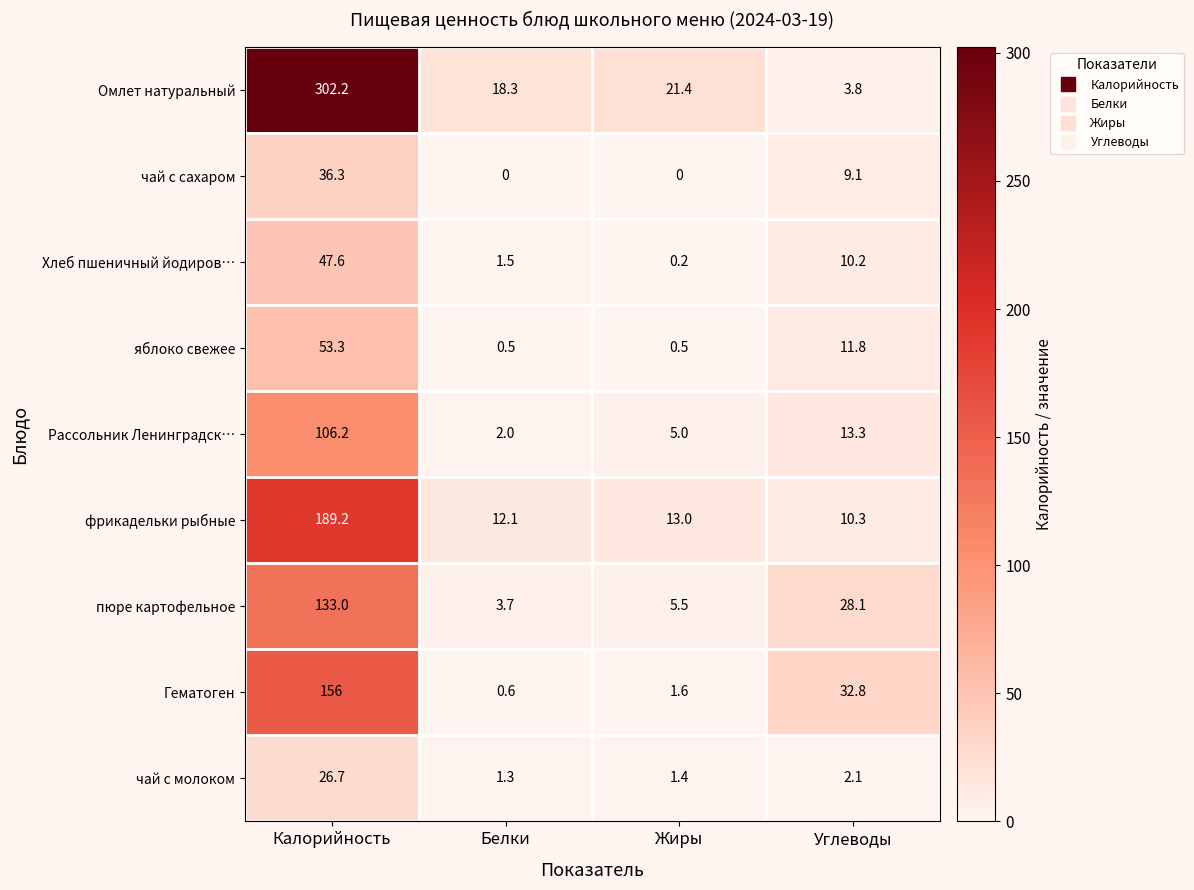

What is the total value across all series at Калорийность?

1050.5